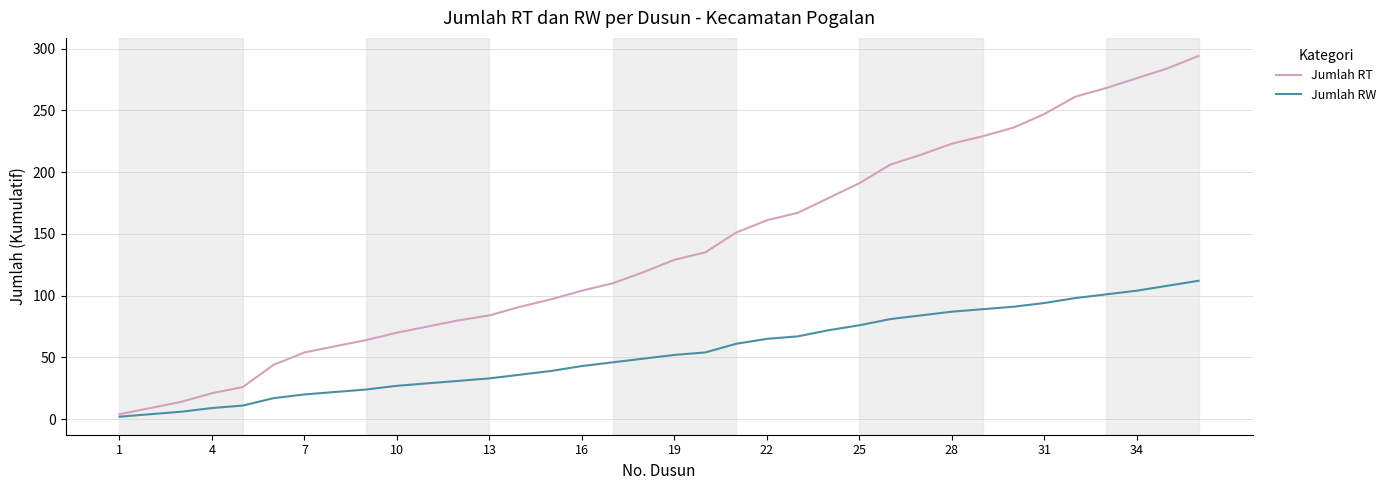

Count the number of categories in the chart.

36